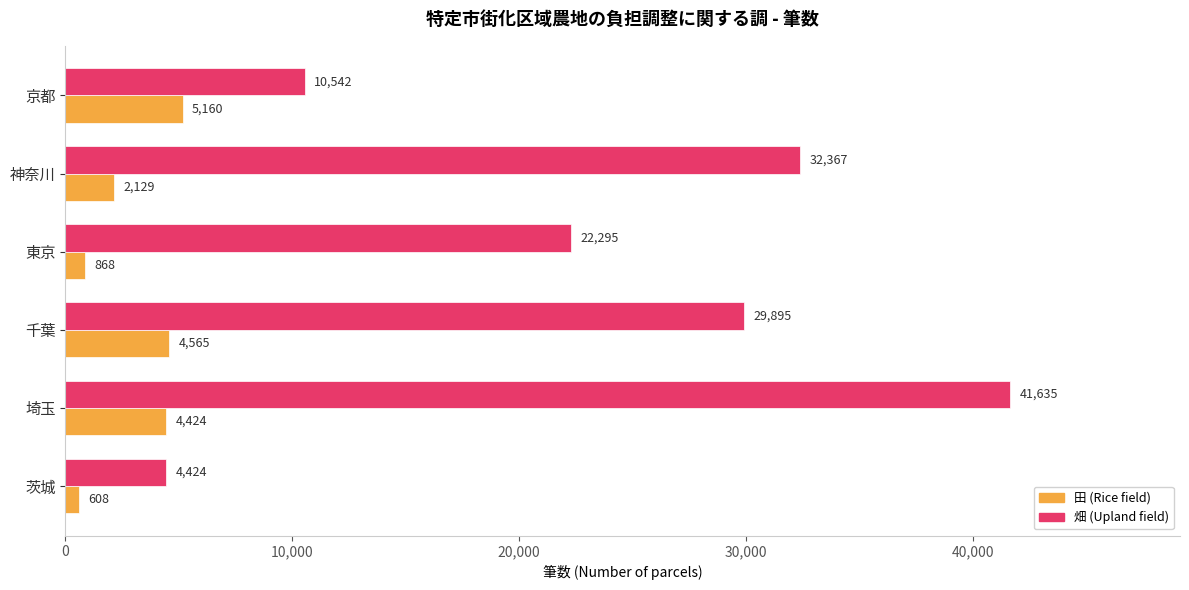

What is the minimum value shown in the chart?

608